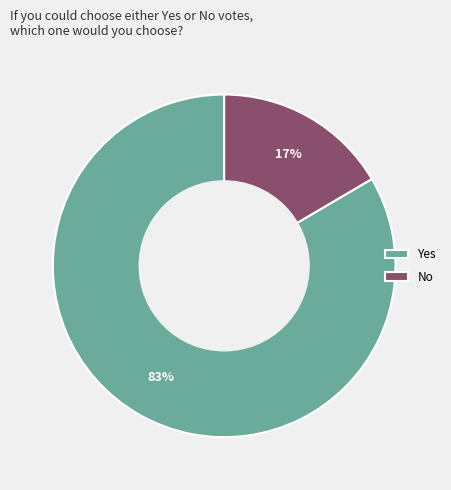

What percentage is the No slice, to the nearest percent?

17%